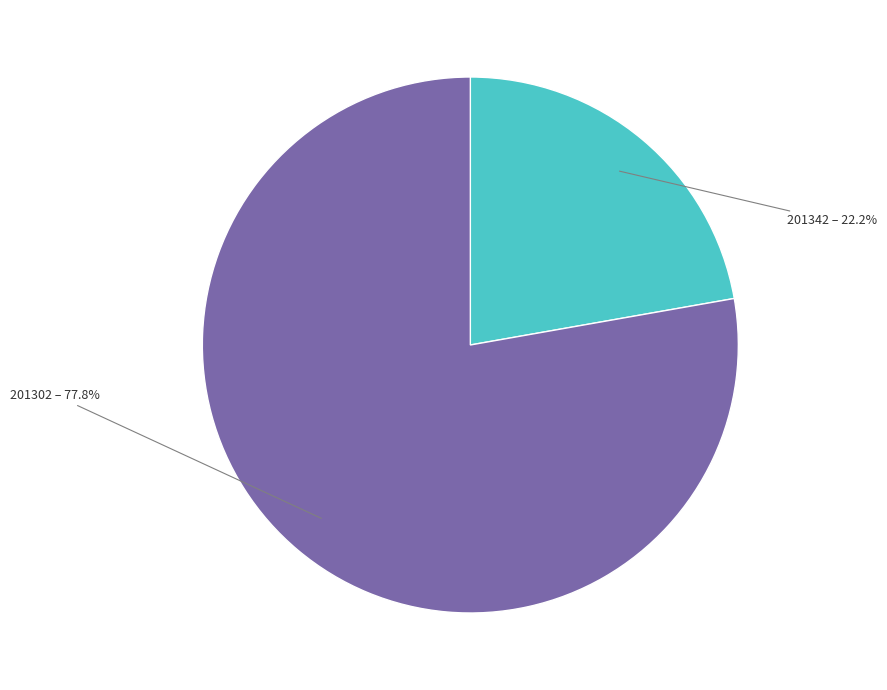

Count the number of slices in the pie.

2